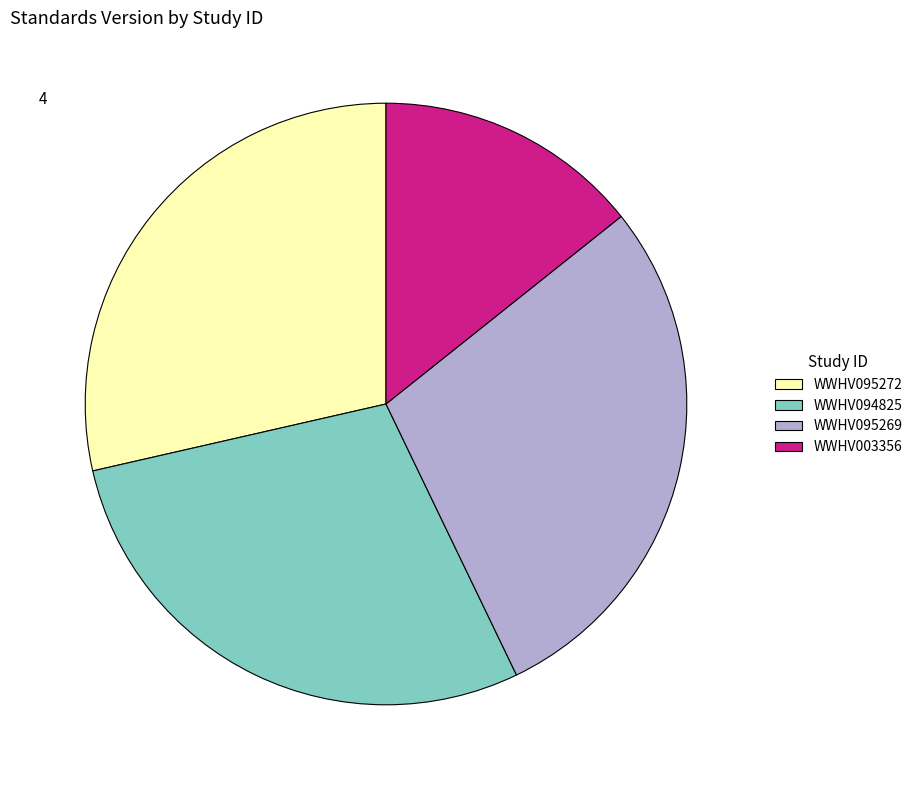

Is there a majority slice in this chart?

No